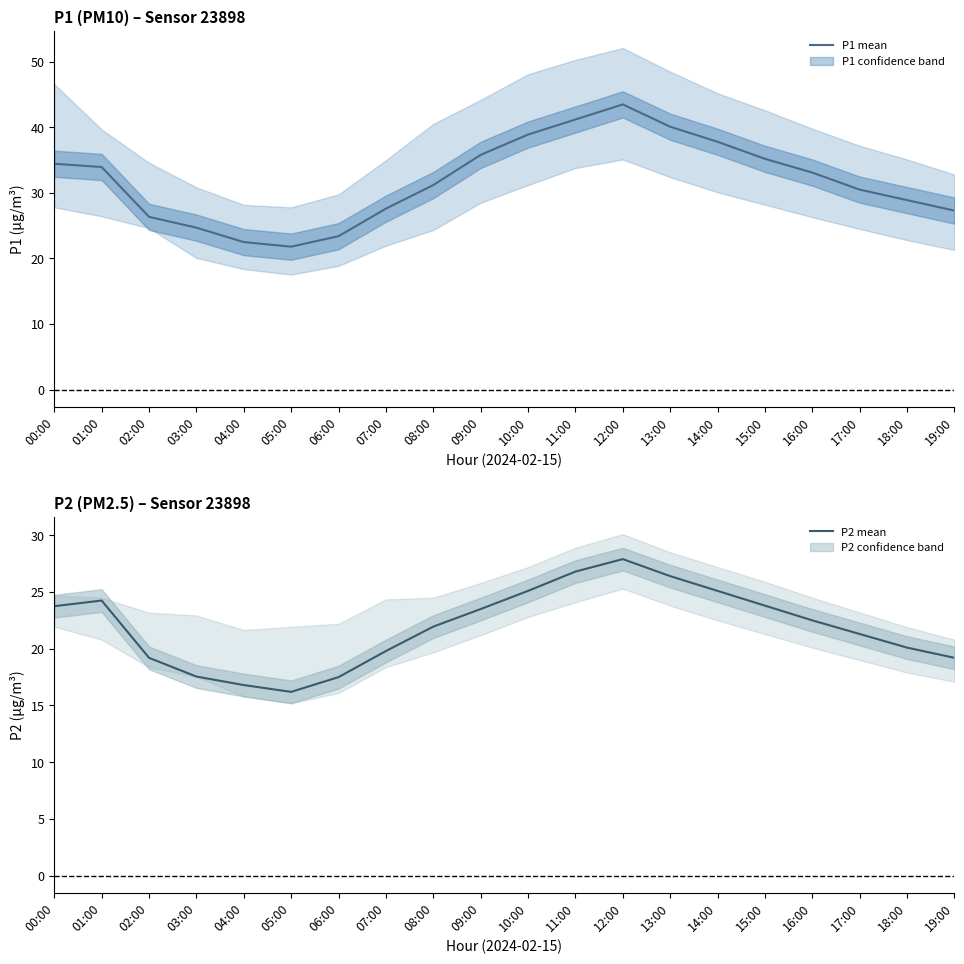

At how many categories does at least one series exceed 19?

20